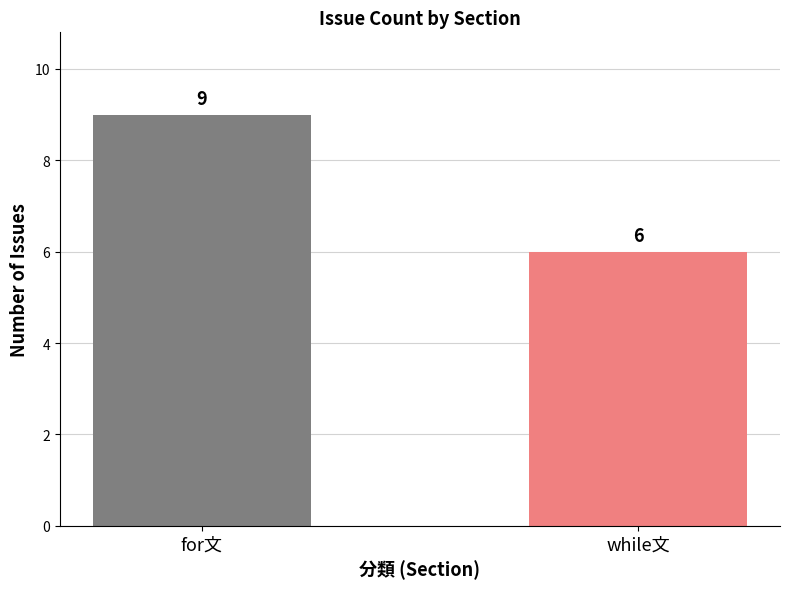

What is the average value?

8